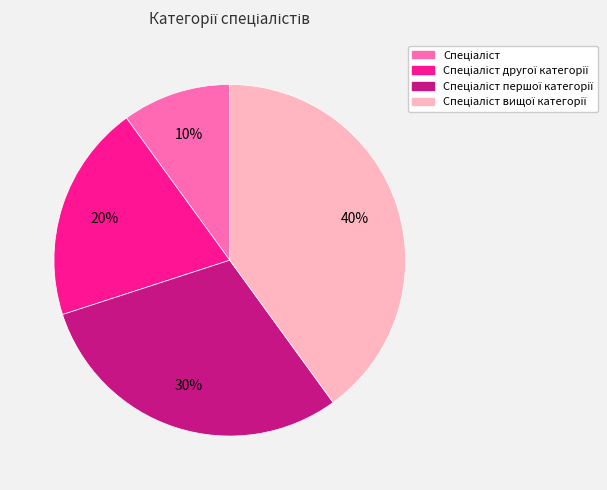

To the nearest percent, what is the average slice percentage?

25%